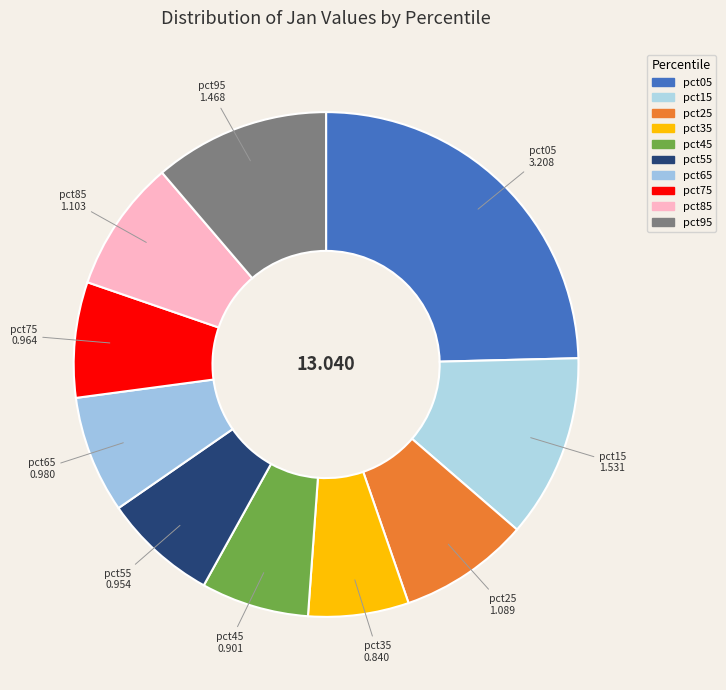

Is there a majority slice in this chart?

No